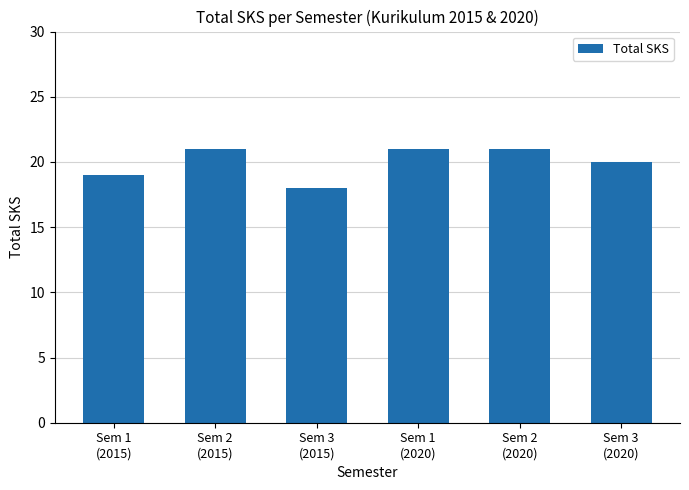

What is the smallest value displayed?

18